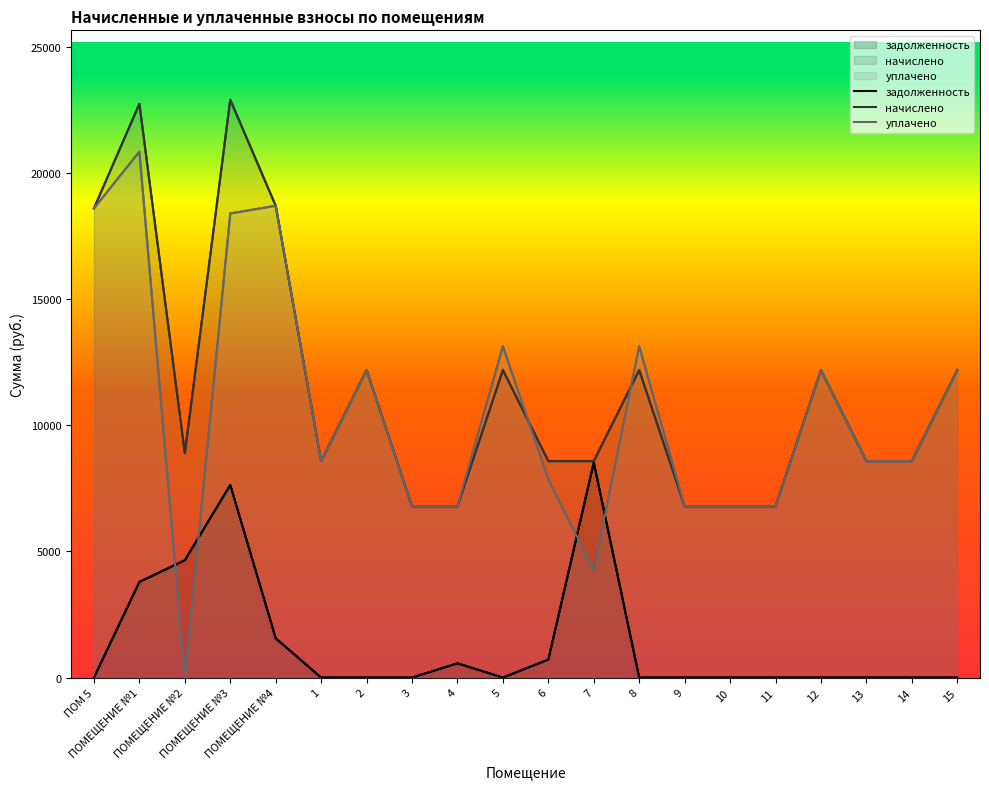

How many distinct data groups are displayed?

3